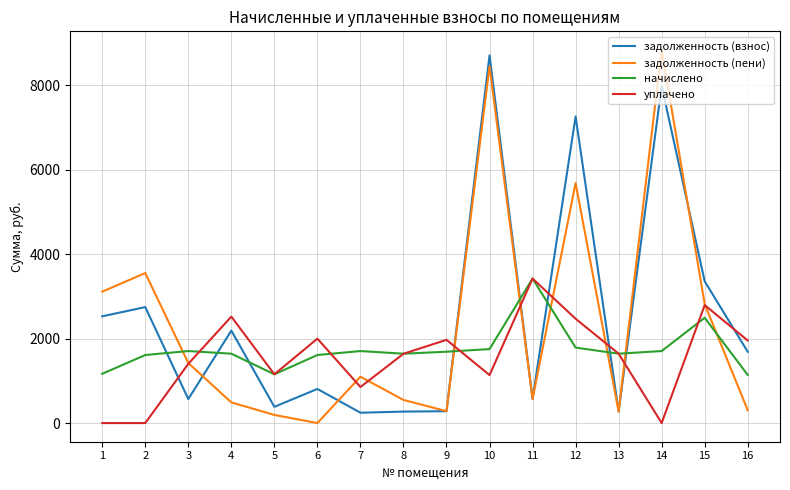

Which category has the highest value in the уплачено series?

11